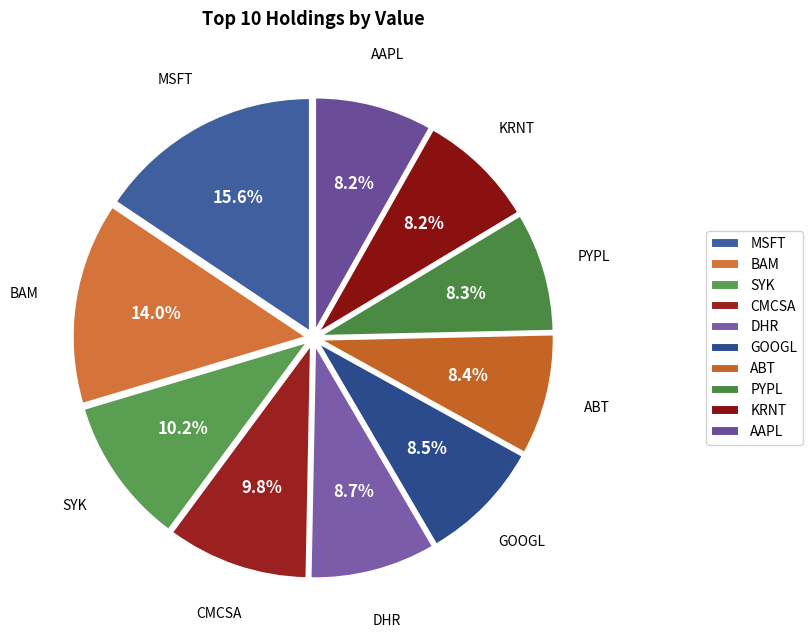

Which has a higher value, MSFT or AAPL?

MSFT